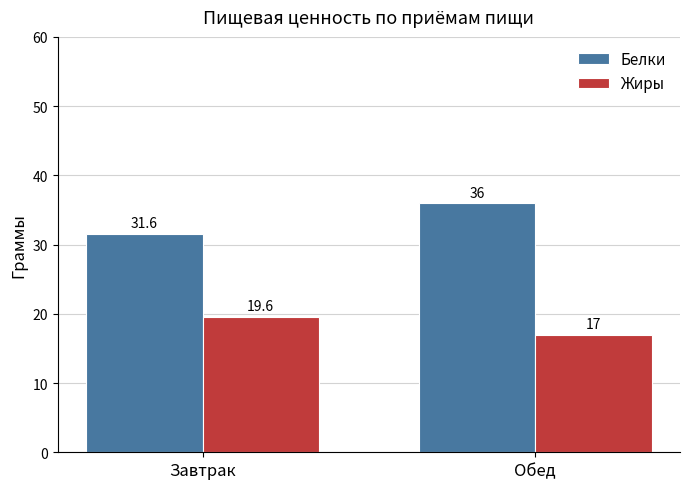

How many Белки values are between 31 and 36?

2